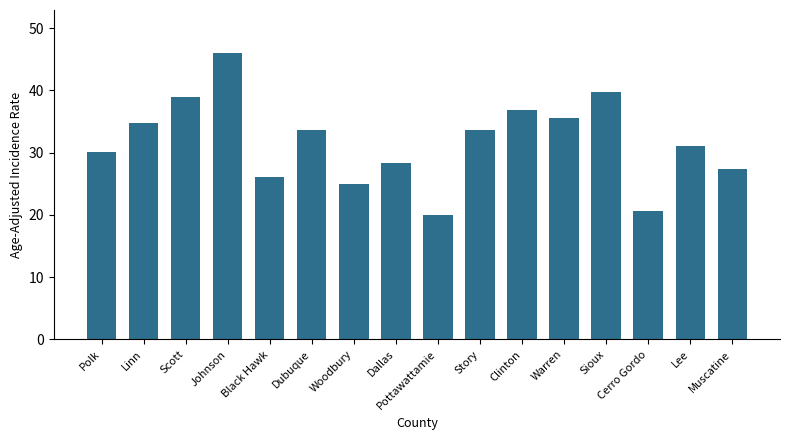

Which has a higher value, Scott or Dubuque?

Scott